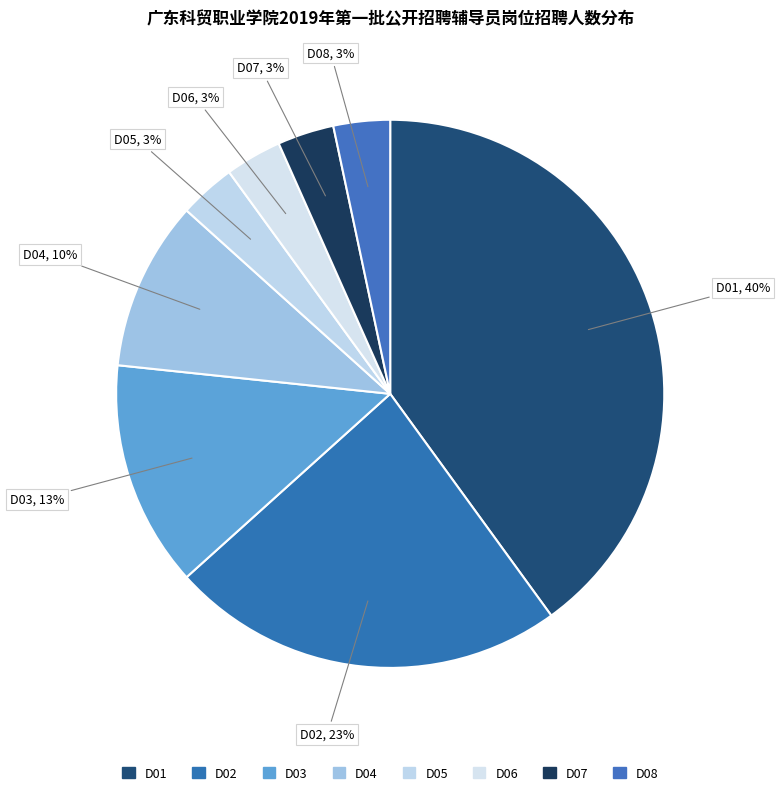

To the nearest percent, what is the combined percentage of D02 and D08?

27%